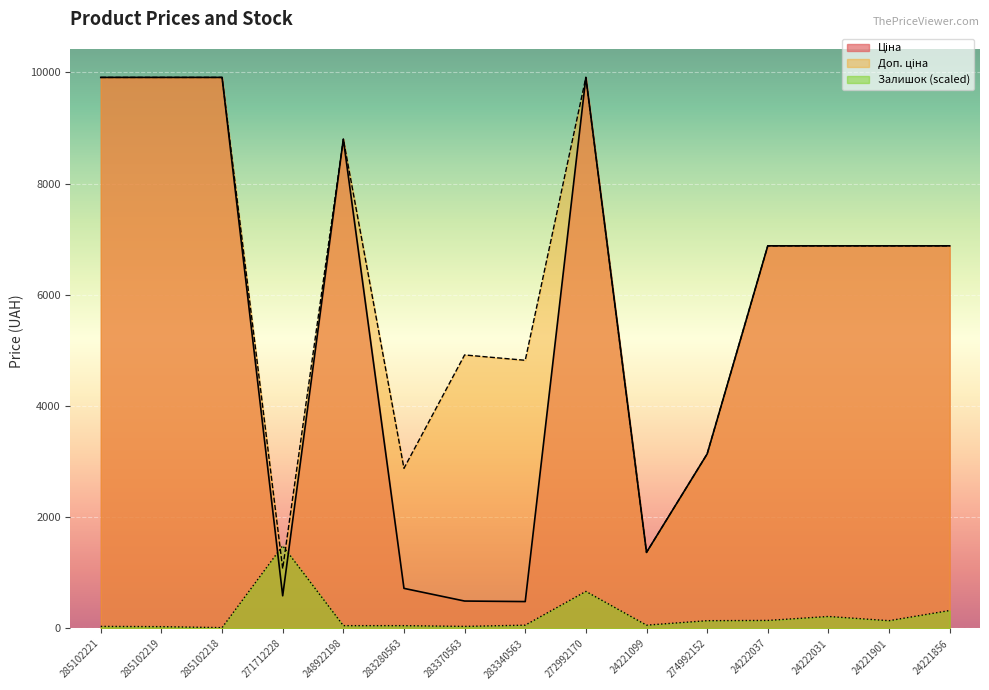

What is the total value across all series at 248922198?

17644.3